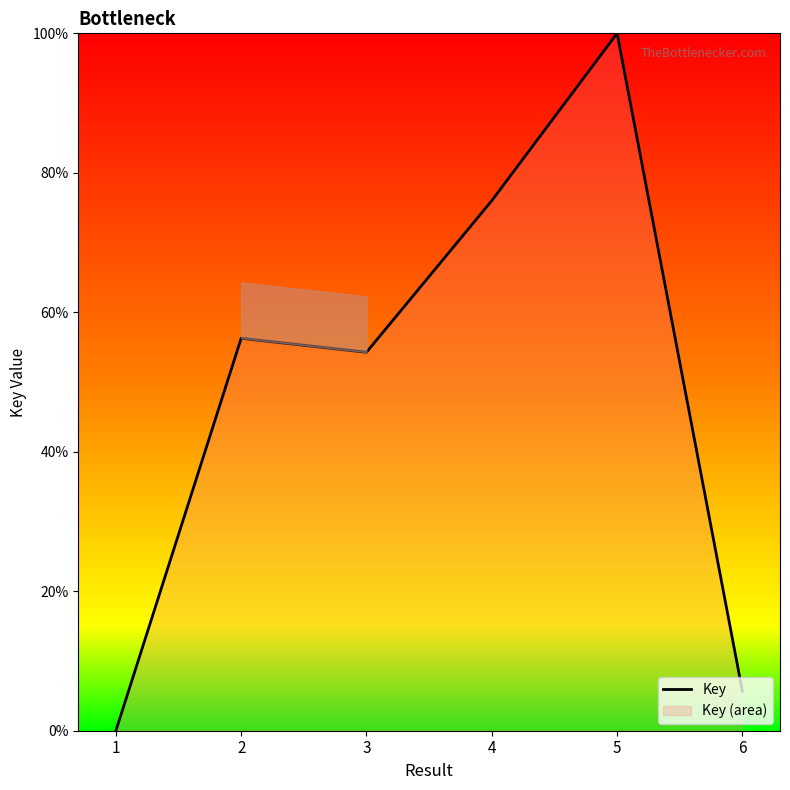

List the labels in order of value, largest first.

5, 4, 2, 3, 6, 1